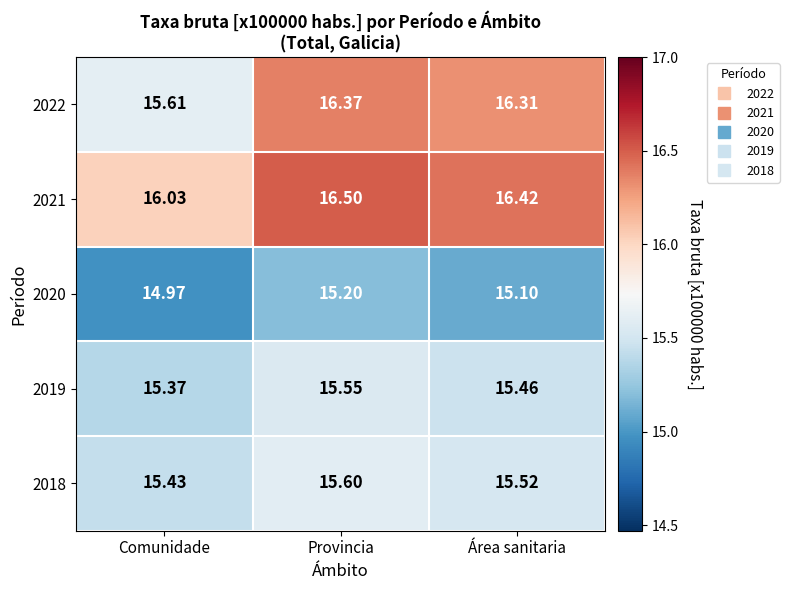

What is the maximum value shown in the chart?

16.5